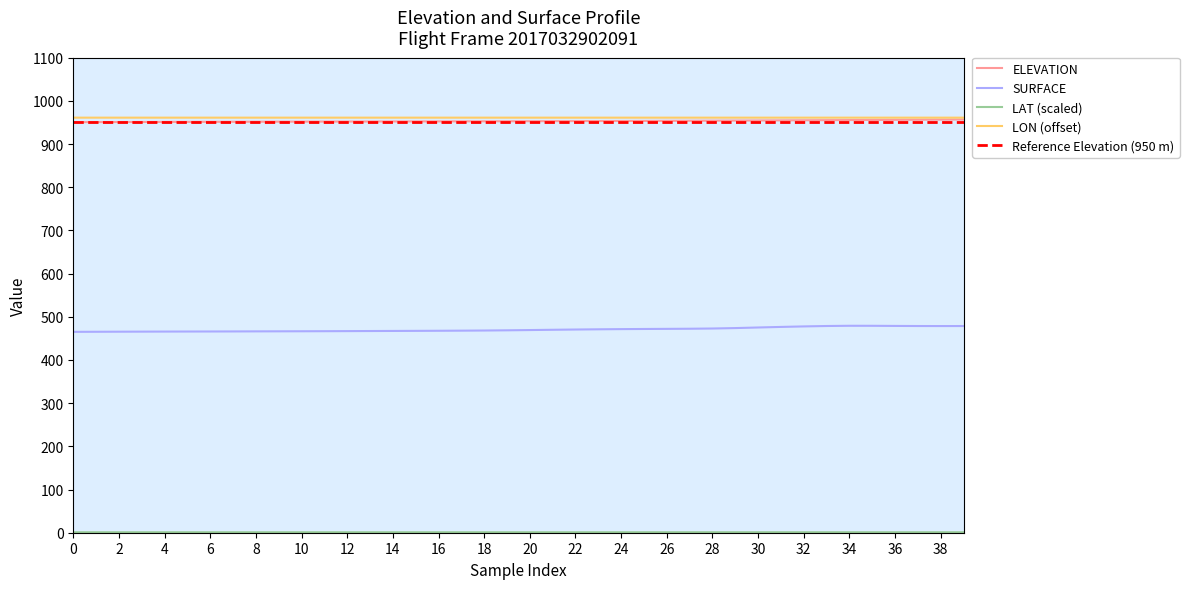

True or false: ELEVATION has a value of 1273.8 at 22.

False